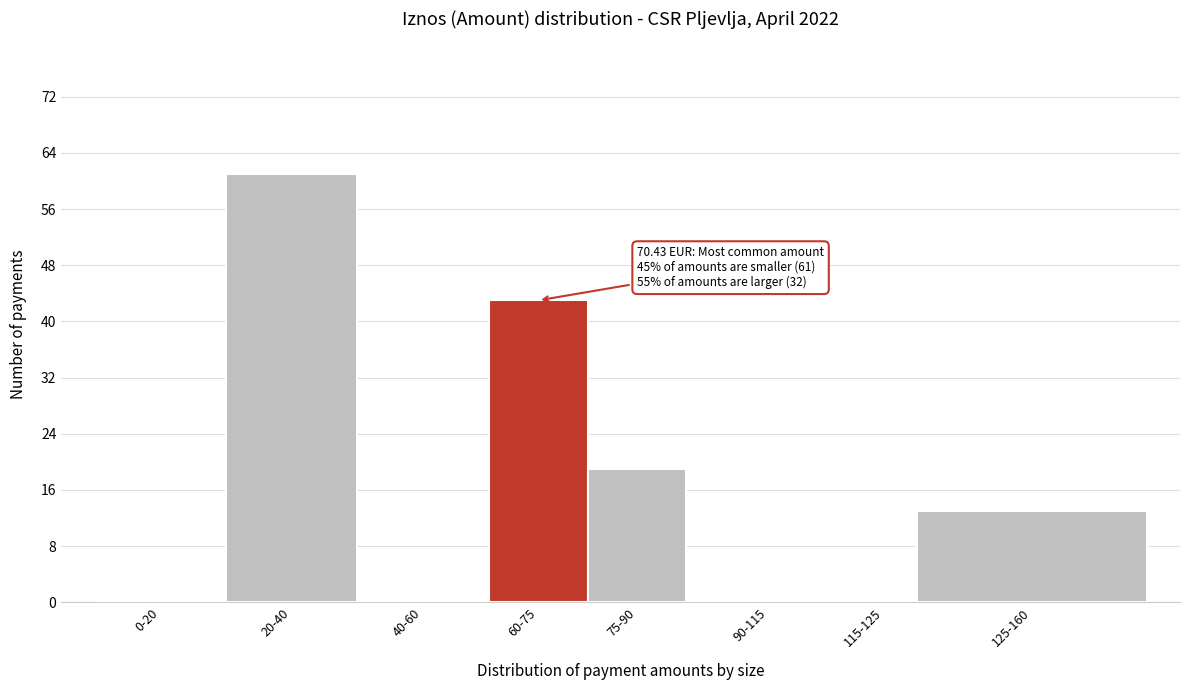

Reading right to left, what are all the values shown in this chart?

125-160=13	115-125=0	90-115=0	75-90=19	60-75=43	40-60=0	20-40=61	0-20=0